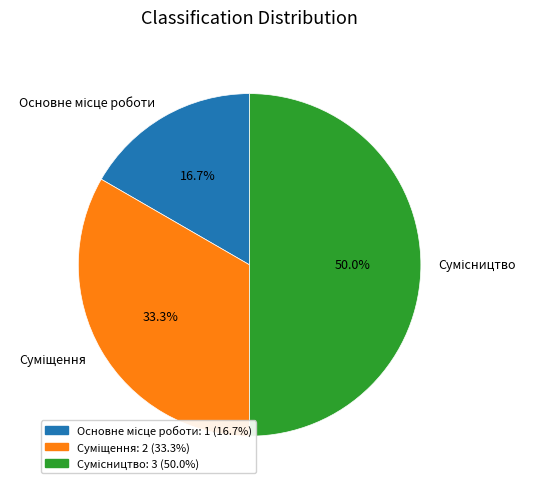

Is the sum of Основне місце роботи and Сумісництво greater than half?

Yes